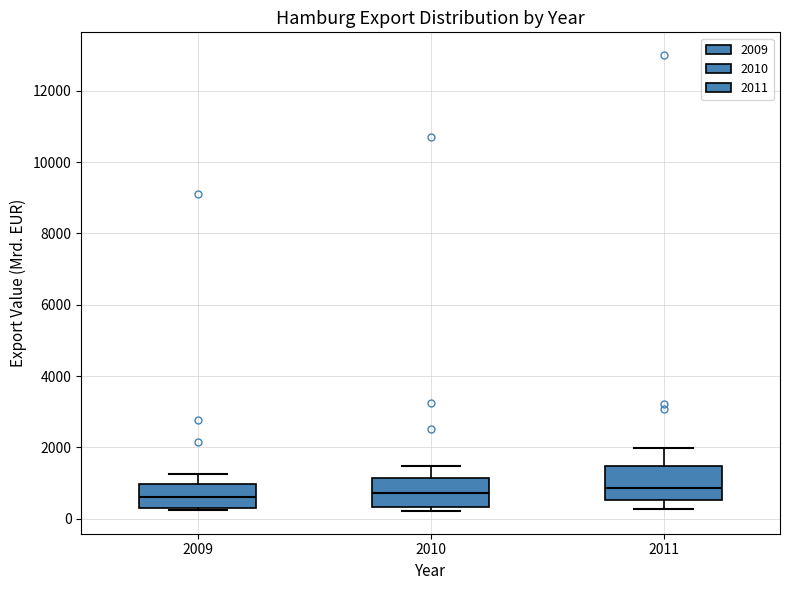

Reading left to right, transcribe this box plot: for each box, give where its median line is, the range the box spans, and where its two whiskers end, as read against the y-axis. The values are not printed on the chart, so give them approximately, as read against the axis.

2009: median 600, box 200 to 1000, whiskers 200 to 1200
2010: median 800, box 400 to 1200, whiskers 200 to 1400
2011: median 800, box 600 to 1400, whiskers 200 to 2000